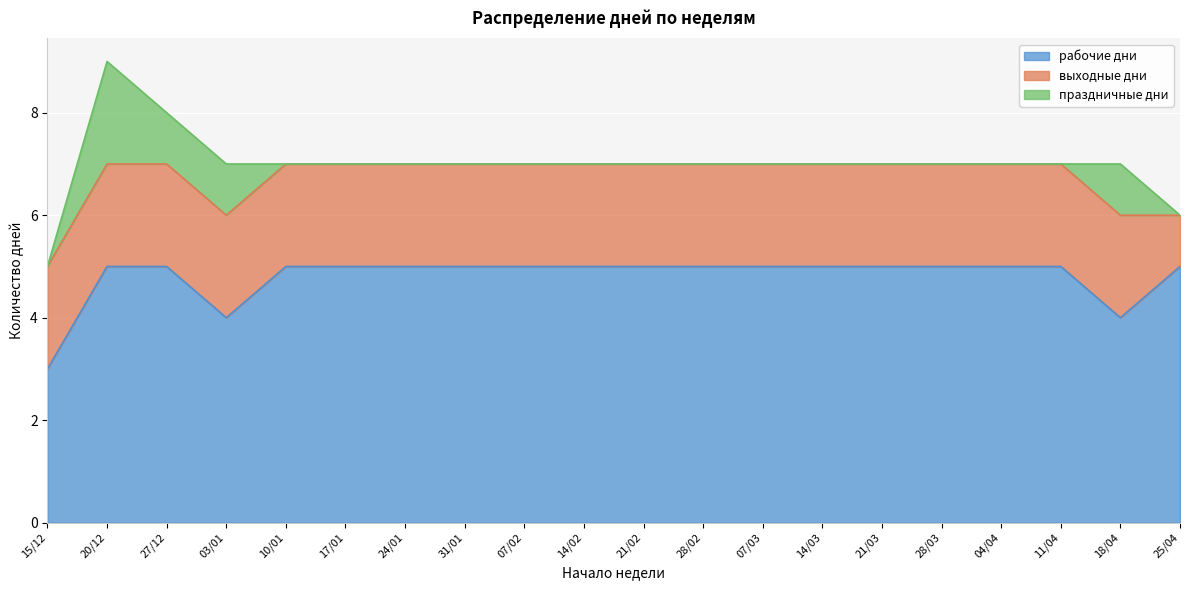

What position from the right is 27/12?

18